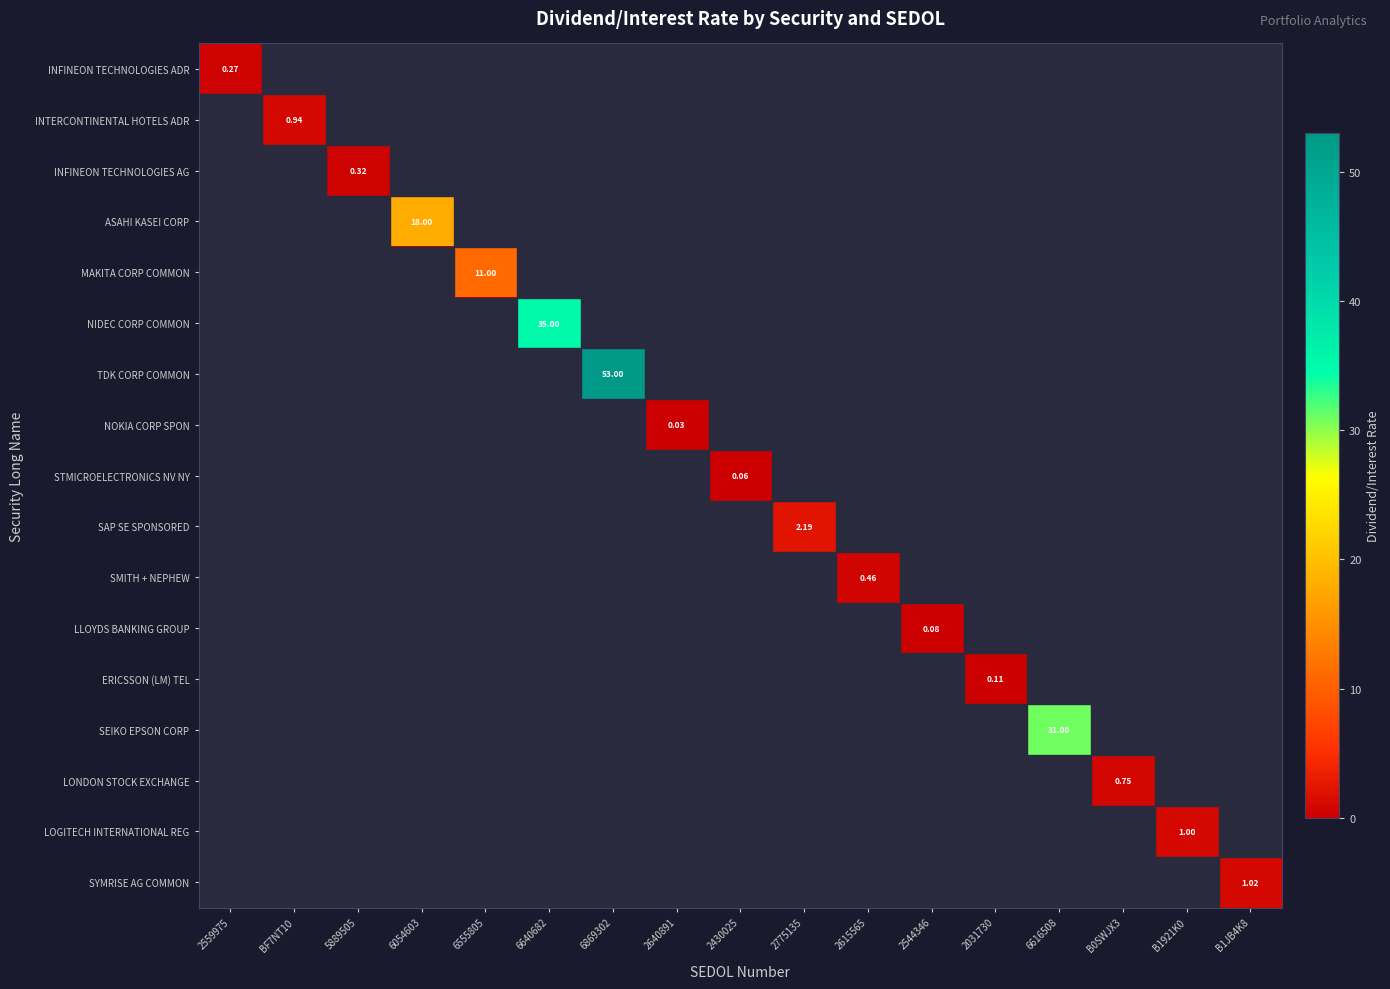

The SMITH + NEPHEW series shows 0.0 at 6616508. True or false?

True